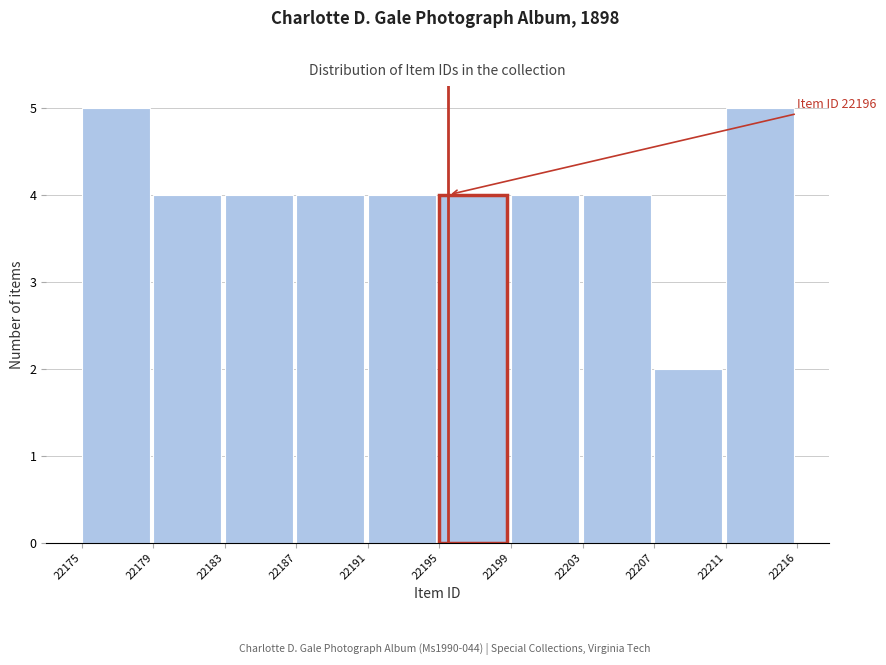

Reading right to left, transcribe all the data shown in this chart.

5	2	4	4	4	4	4	4	4	5